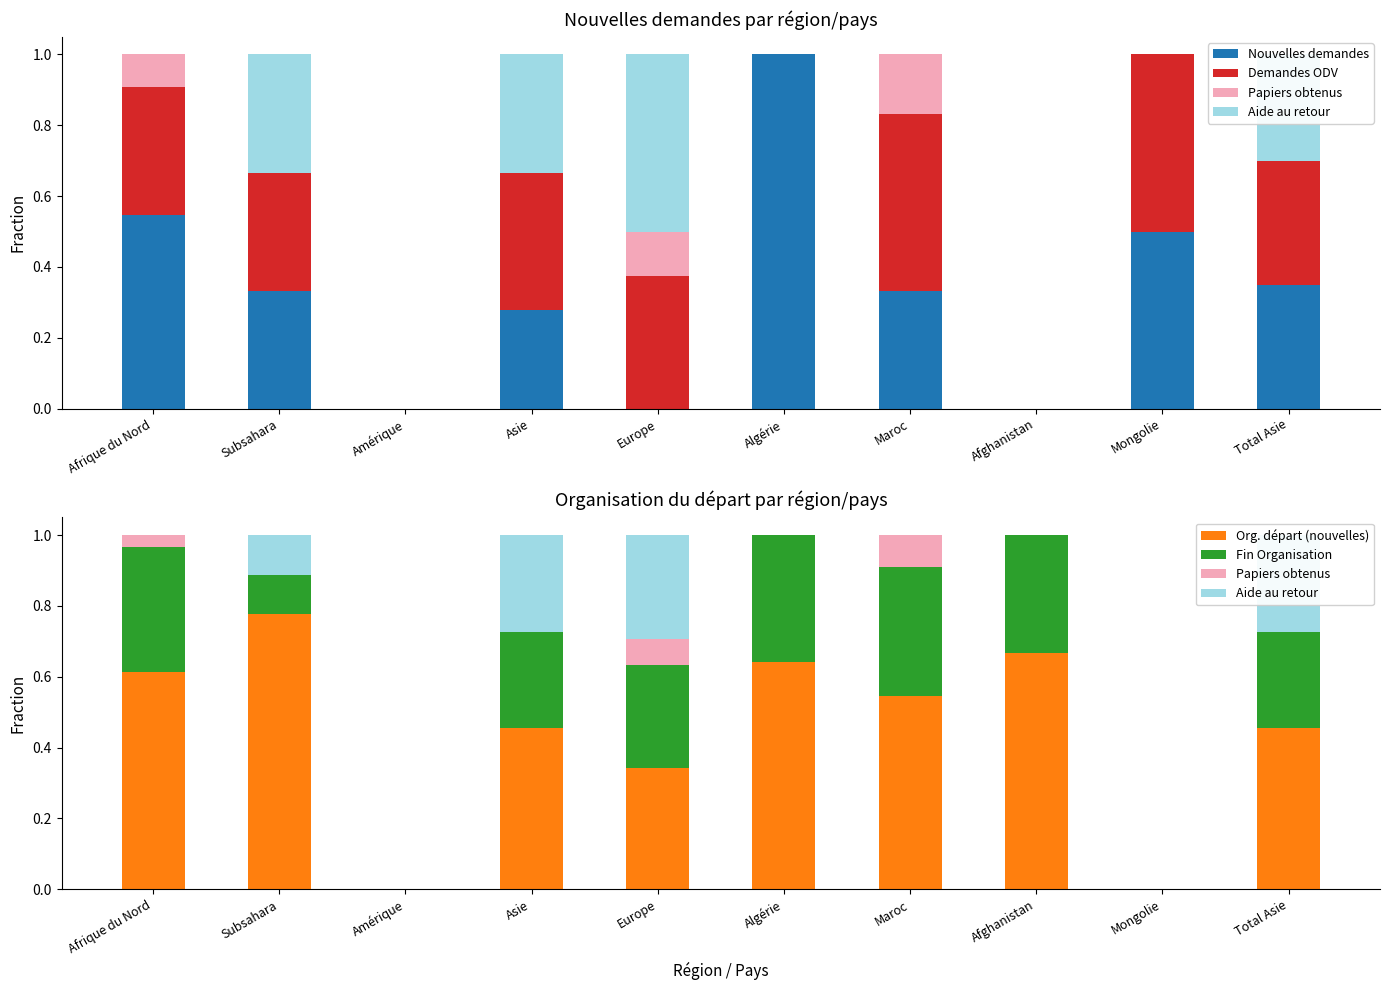

What position from the right is Europe?

6